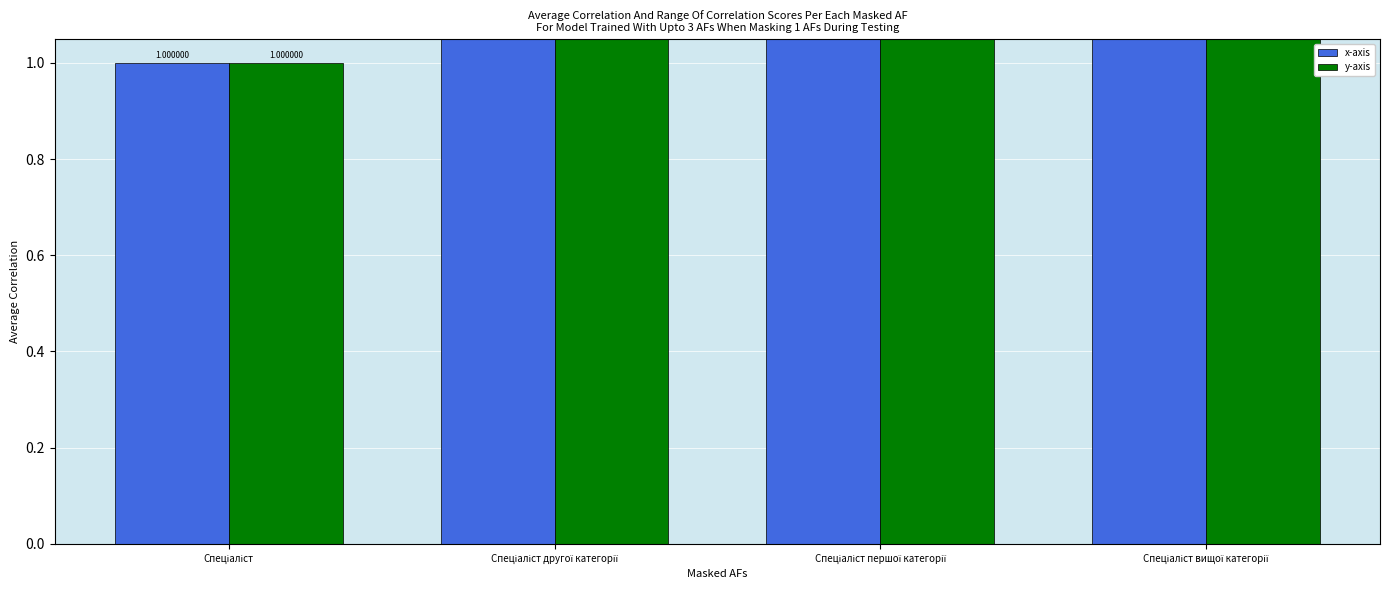

Are the bars horizontal?

No